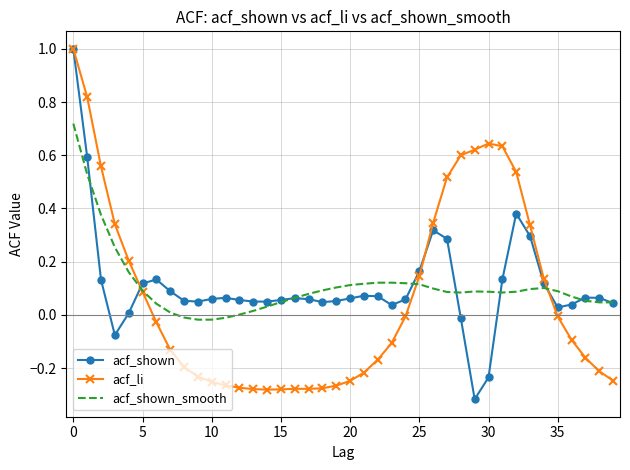

What is the maximum value shown in the chart?

1.0